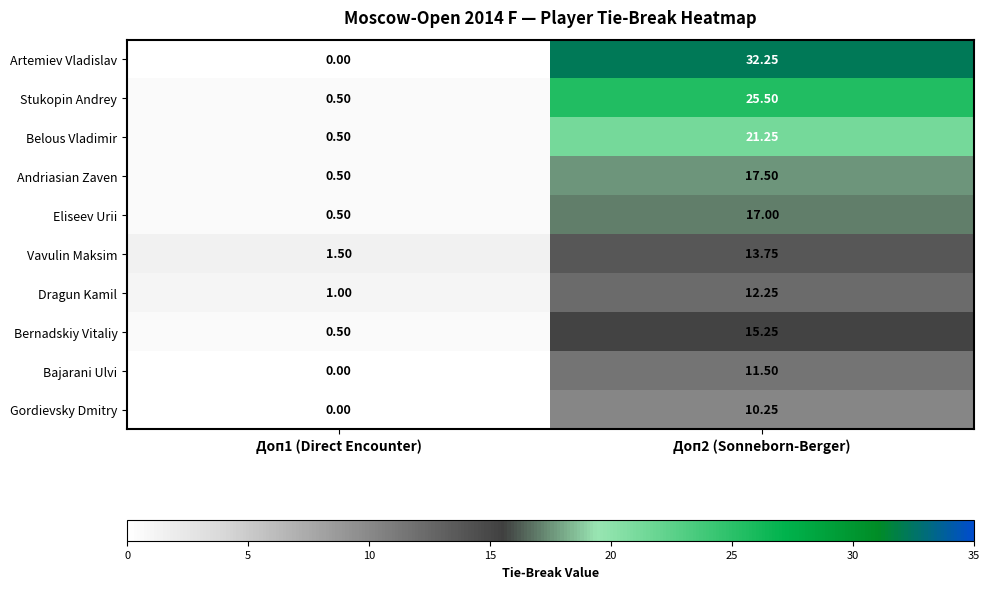

Which series has the widest spread of values?

Artemiev Vladislav